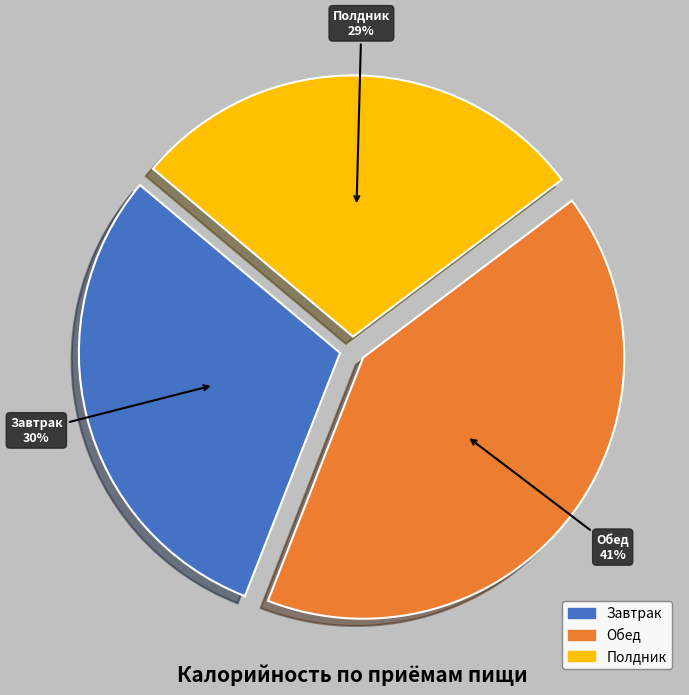

Is Полдник the majority of the pie?

No